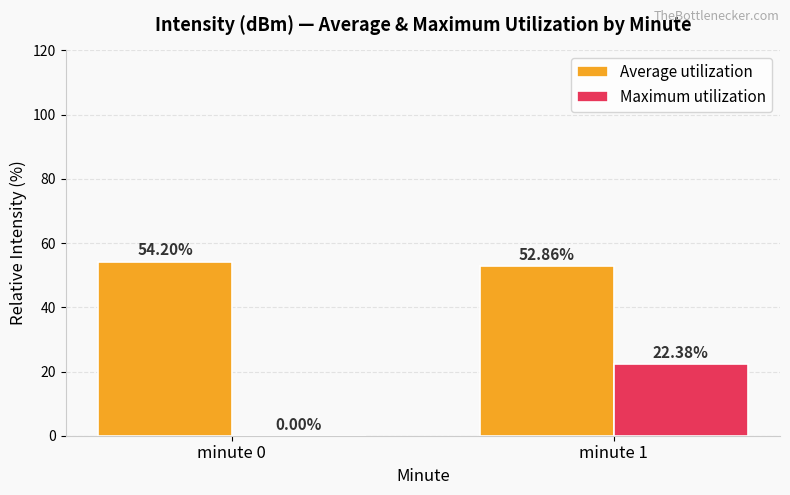

Does the chart contain stacked bars?

No